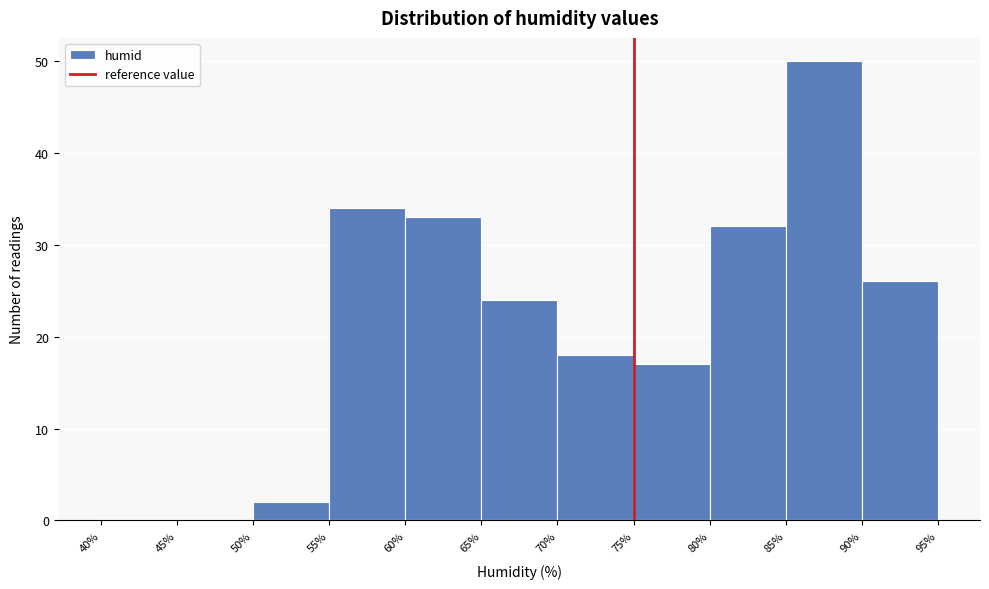

Reading left to right, list every bar in this chart as the range it spans on the x-axis followed by its height. The values are not printed on the chart, so give them approximately, as read against the axis.

40% to 45%: 0
45% to 50%: 0
50% to 55%: 2
55% to 60%: 34
60% to 65%: 33
65% to 70%: 24
70% to 75%: 18
75% to 80%: 17
80% to 85%: 32
85% to 90%: 50
90% to 95%: 26